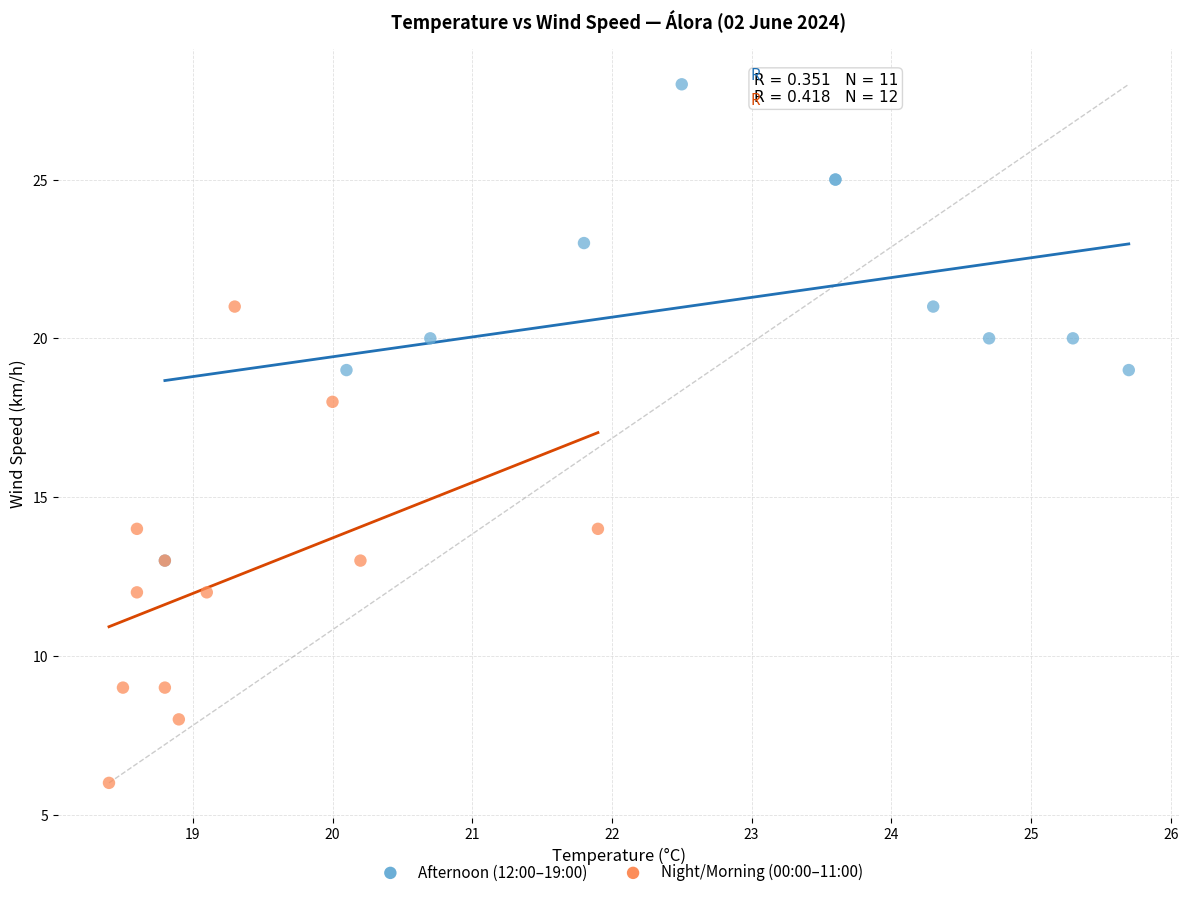

What are all the series names shown in the legend?

Afternoon (12:00–19:00), Night/Morning (00:00–11:00)